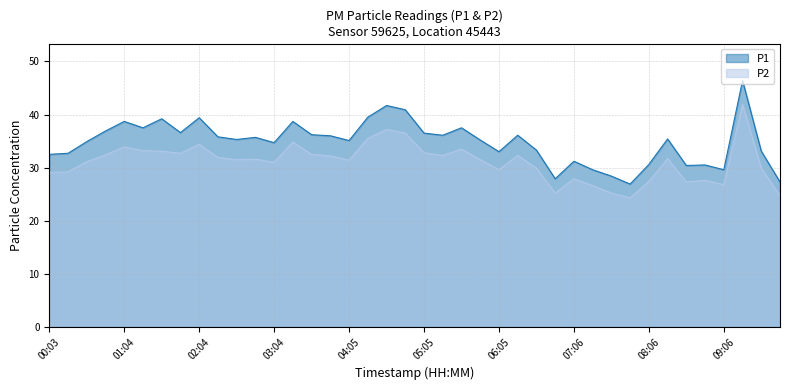

Count the number of data series in this chart.

2